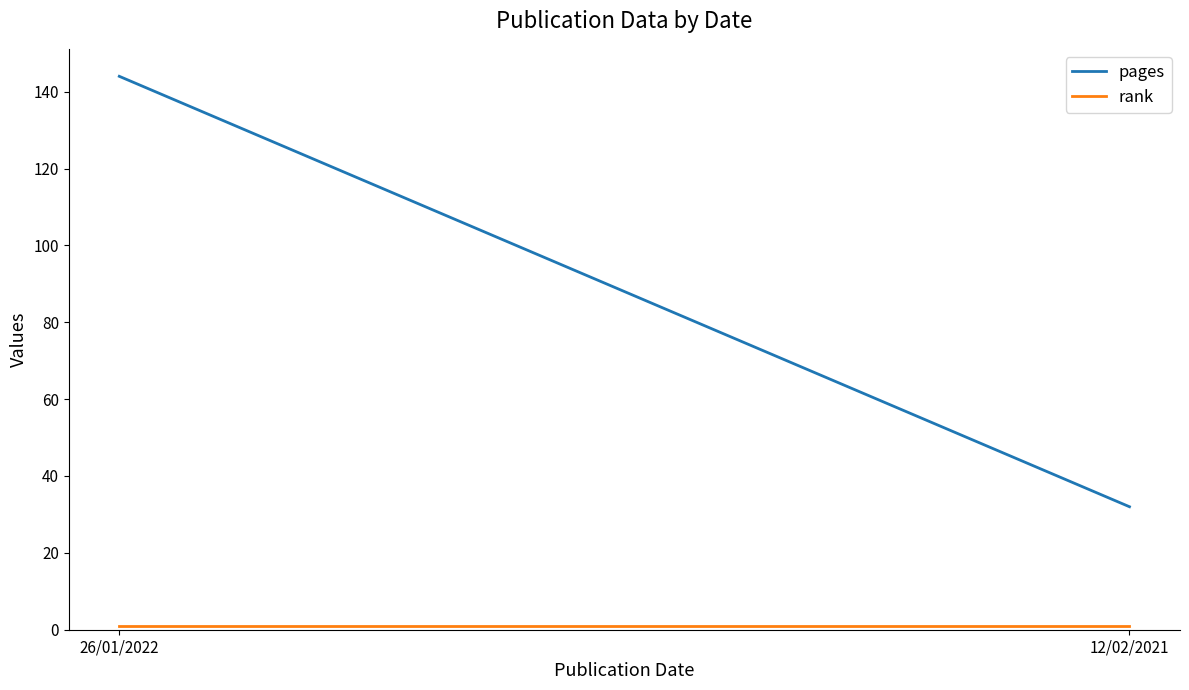

Is this an area chart (filled region under the line)?

No